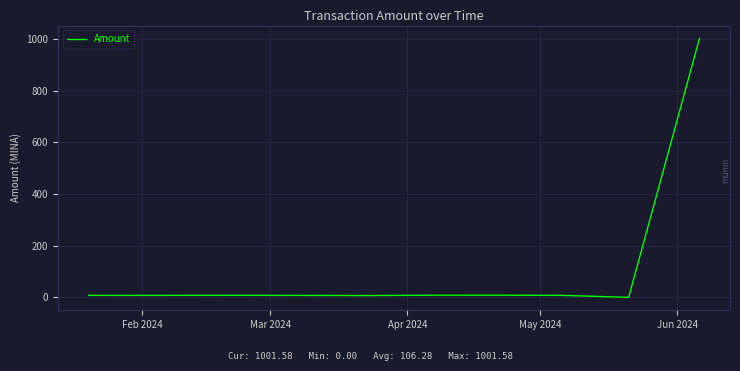

What is the difference between the second highest and minimum values?

8.3